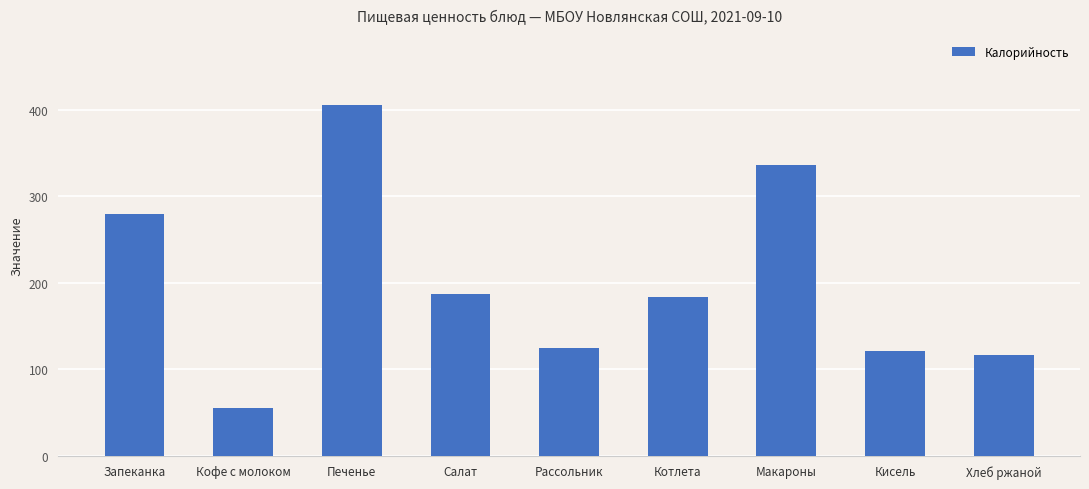

What is the approximate value at Хлеб ржаной?

115.8